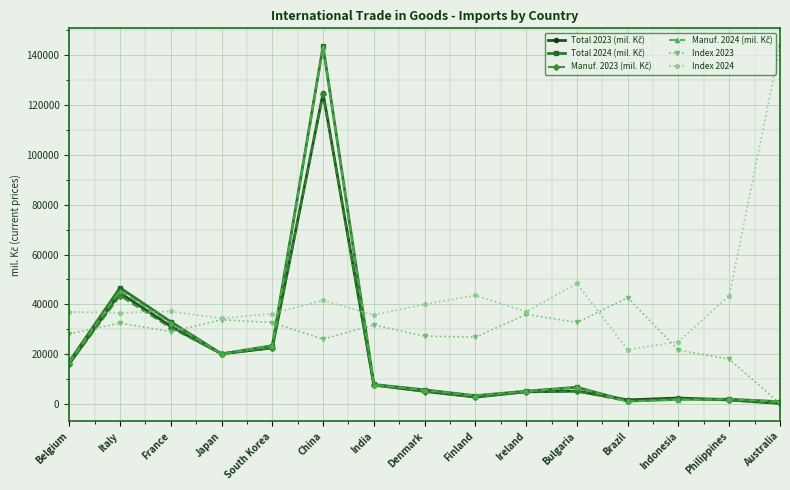

What is the lowest value of the Index 2024 series?

21811.9